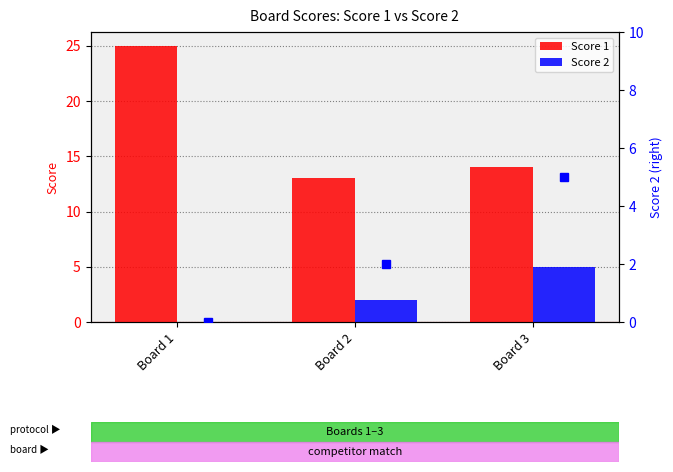

What is the difference between the maximum and minimum values in the Score 1 series?

12